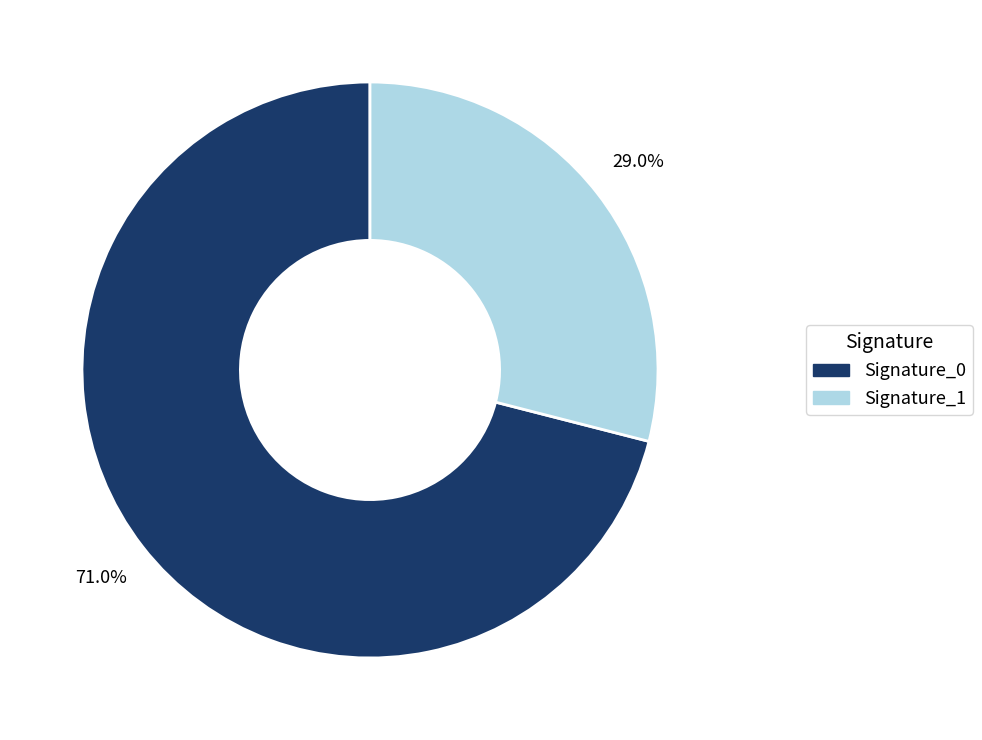

Is there any slice that represents more than half of the pie?

Yes